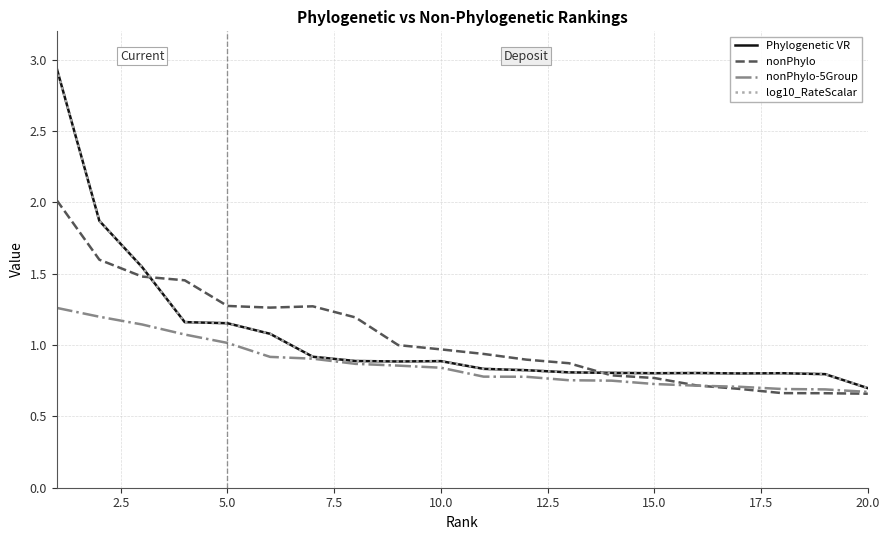

Is this an area chart (filled region under the line)?

No